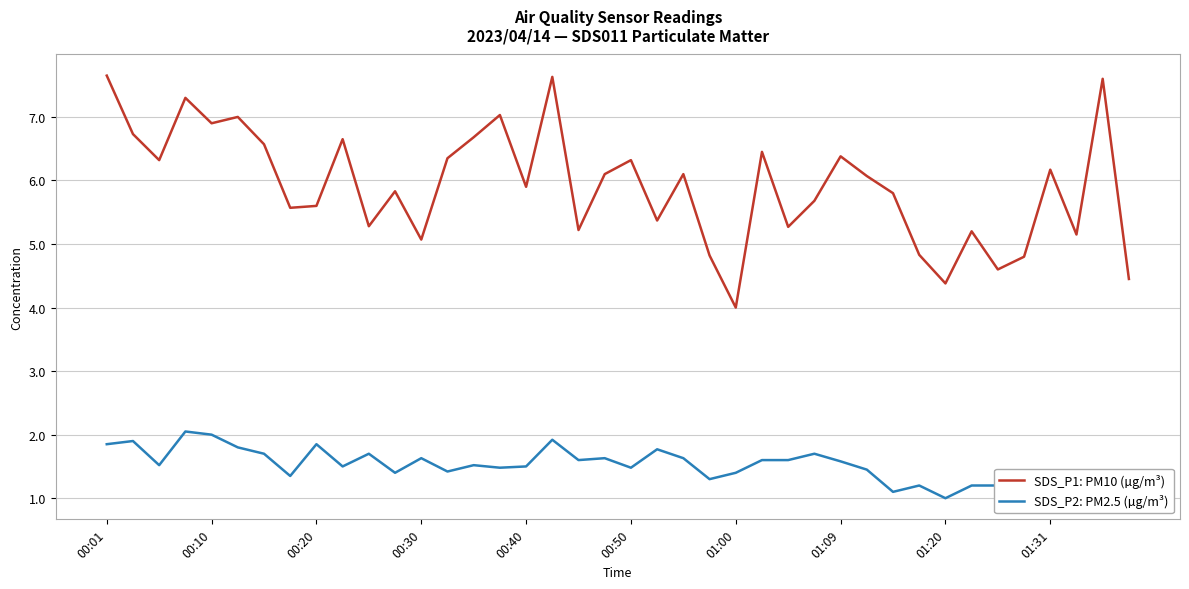

What is the minimum value for SDS_P2: PM2.5 (µg/m³)?

1.0